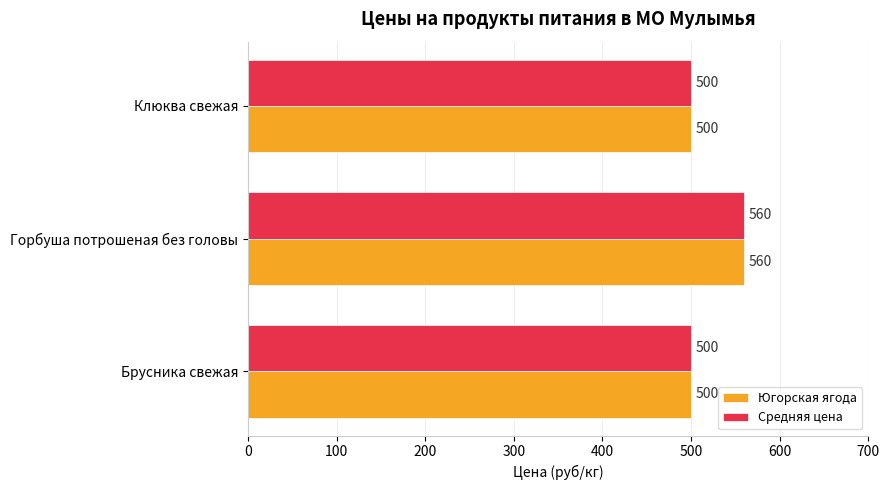

What is the total value across all series at Клюква свежая?

1000